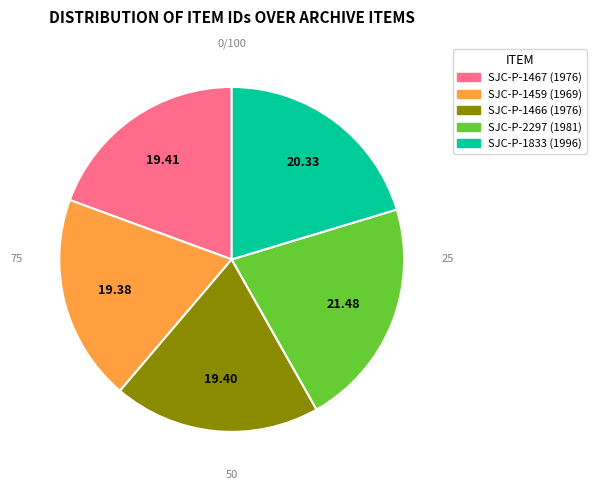

Is there a majority slice in this chart?

No